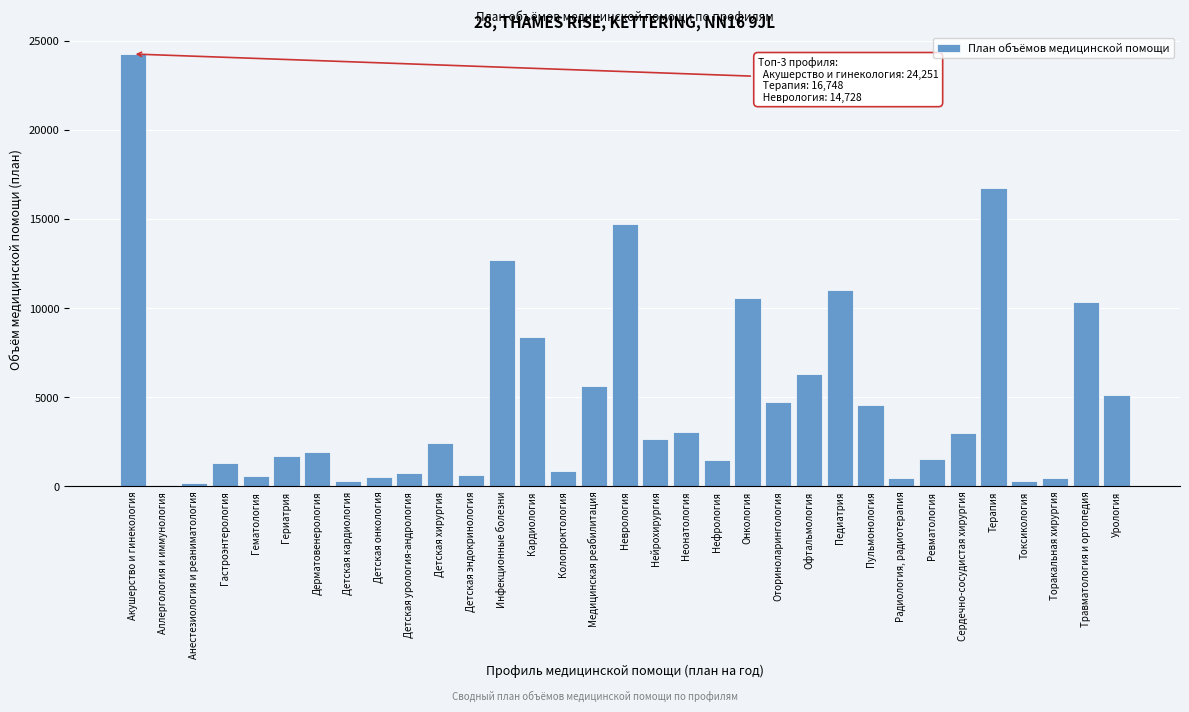

Between Аллергология и иммунология and Гериатрия, which is larger?

Гериатрия